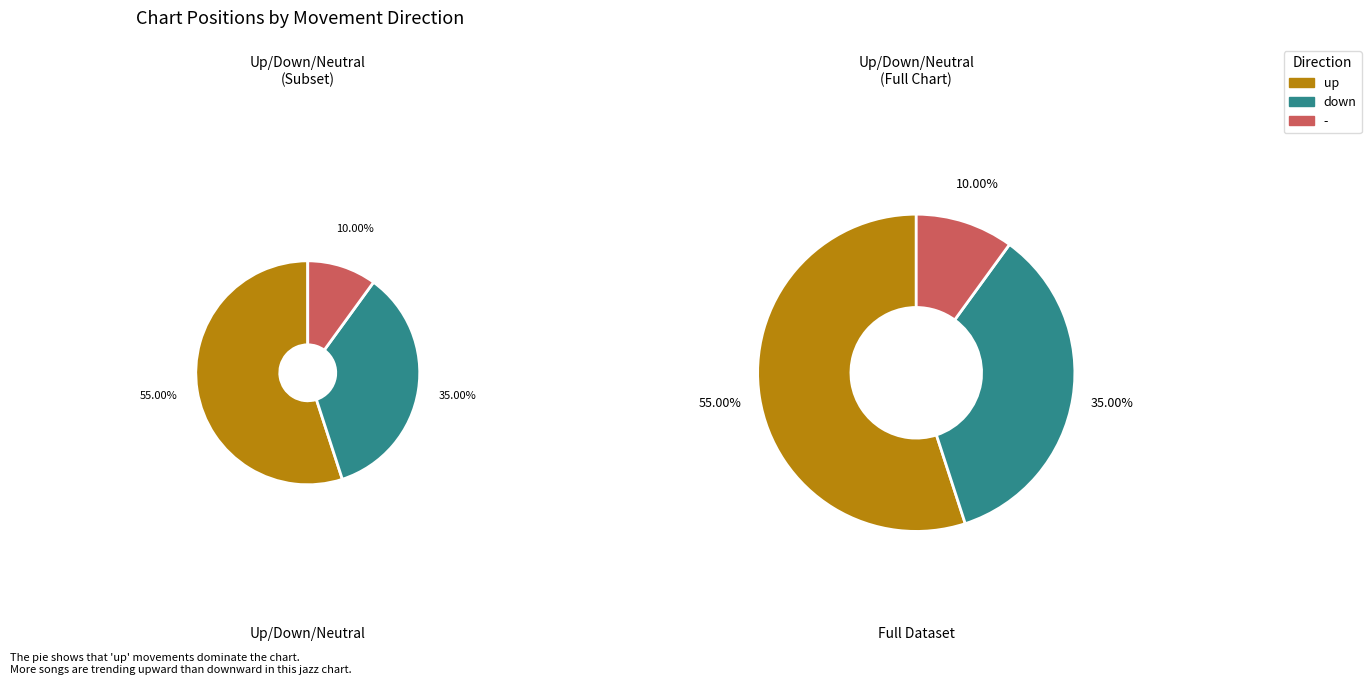

To the nearest percent, what is the difference between the down and up slice percentages?

20%